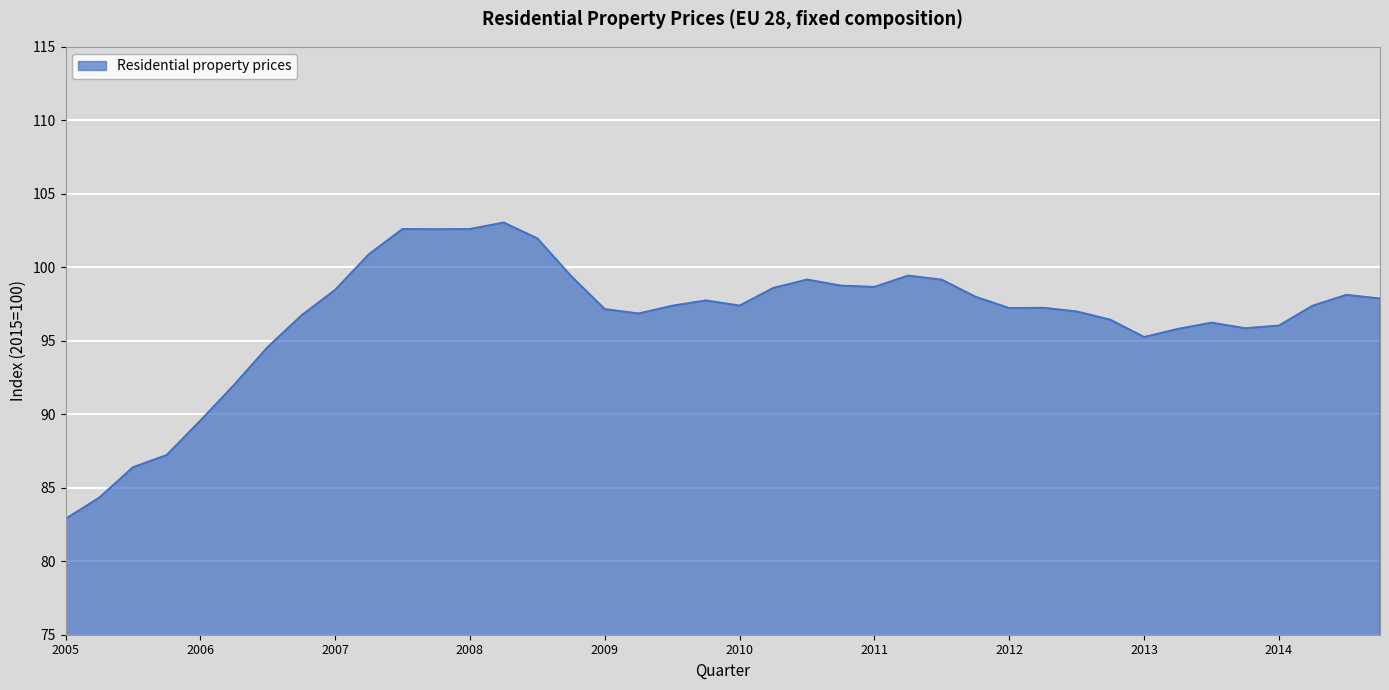

What is the greatest value displayed?

103.0